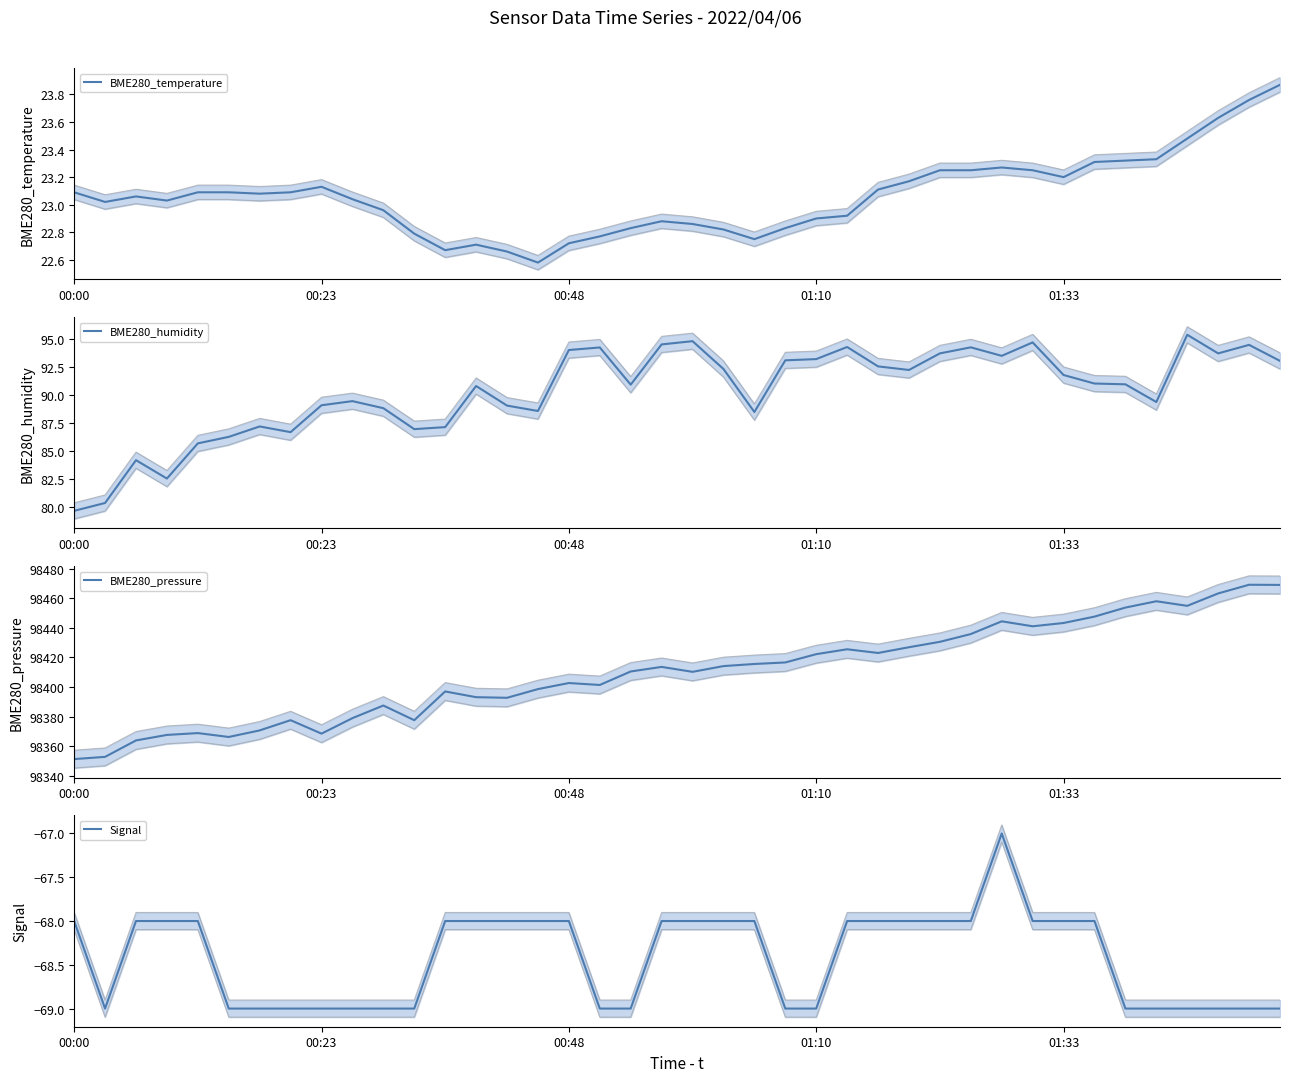

True or false: BME280_humidity has a value of 94.7 at 31.

True